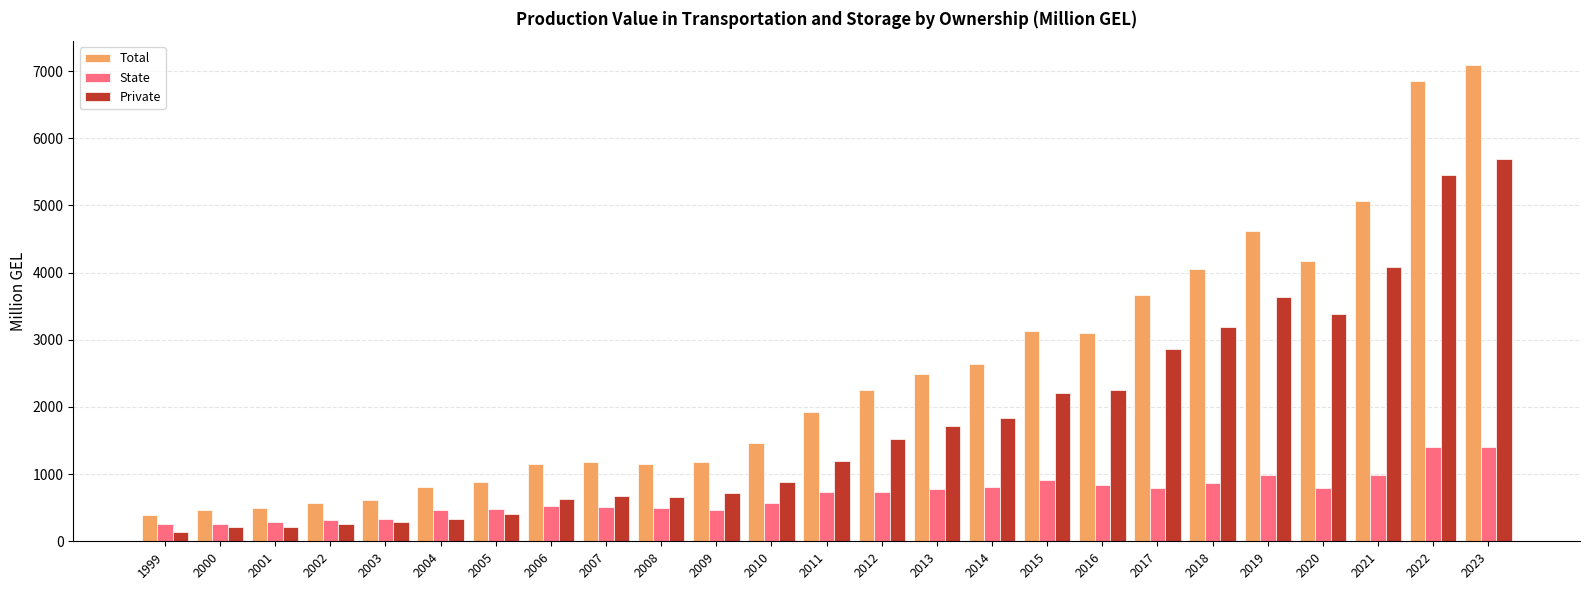

The Private series shows 6256.9 at 2019. True or false?

False